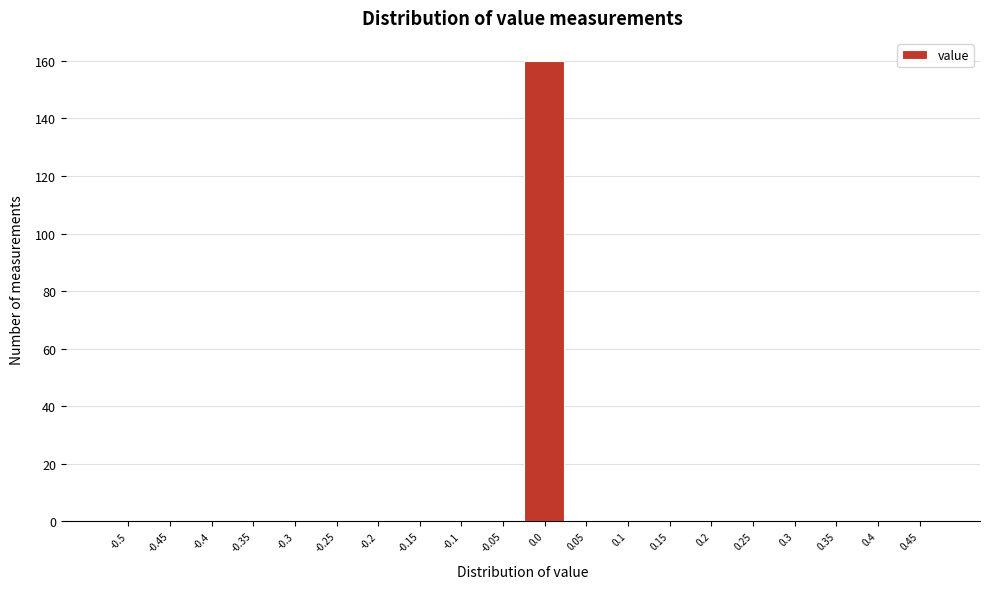

Reading right to left, extract all data points from this chart.

0.45=0	0.4=0	0.35=0	0.3=0	0.25=0	0.2=0	0.15=0	0.1=0	0.05=0	0.0=160	-0.05=0	-0.1=0	-0.15=0	-0.2=0	-0.25=0	-0.3=0	-0.35=0	-0.4=0	-0.45=0	-0.5=0